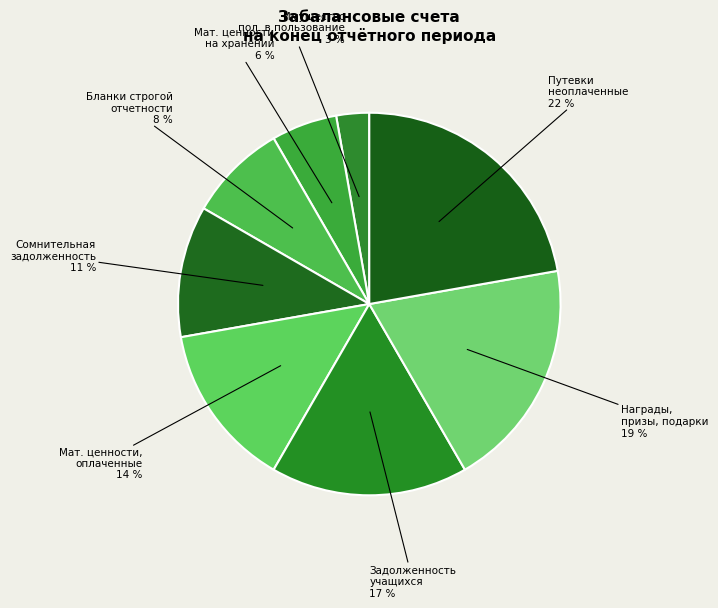

Combined, do Имущество пол. в пользование and Бланки строгой отчетности account for over 50%?

No